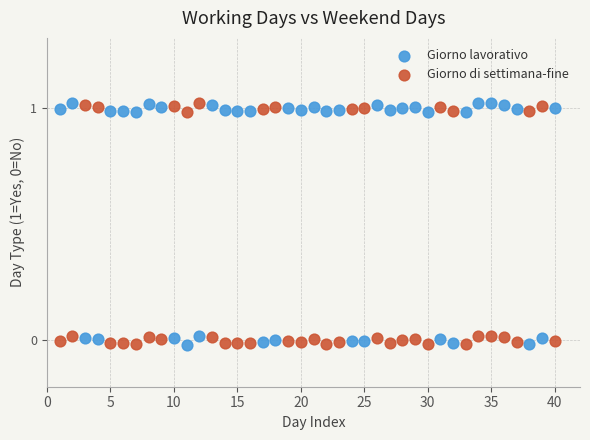

What are all the series names shown in the legend?

Giorno lavorativo, Giorno di settimana-fine